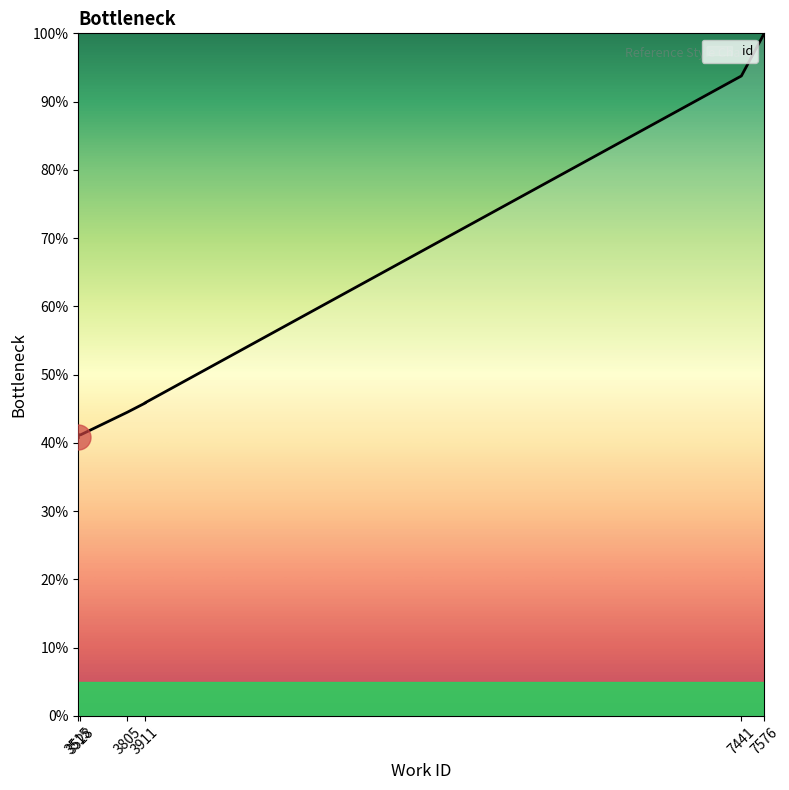

Reading right to left, what are all the values shown in this chart?

100.0	100.0	93.8	45.9	45.8	45.8	44.5	41.2	41.2	40.8